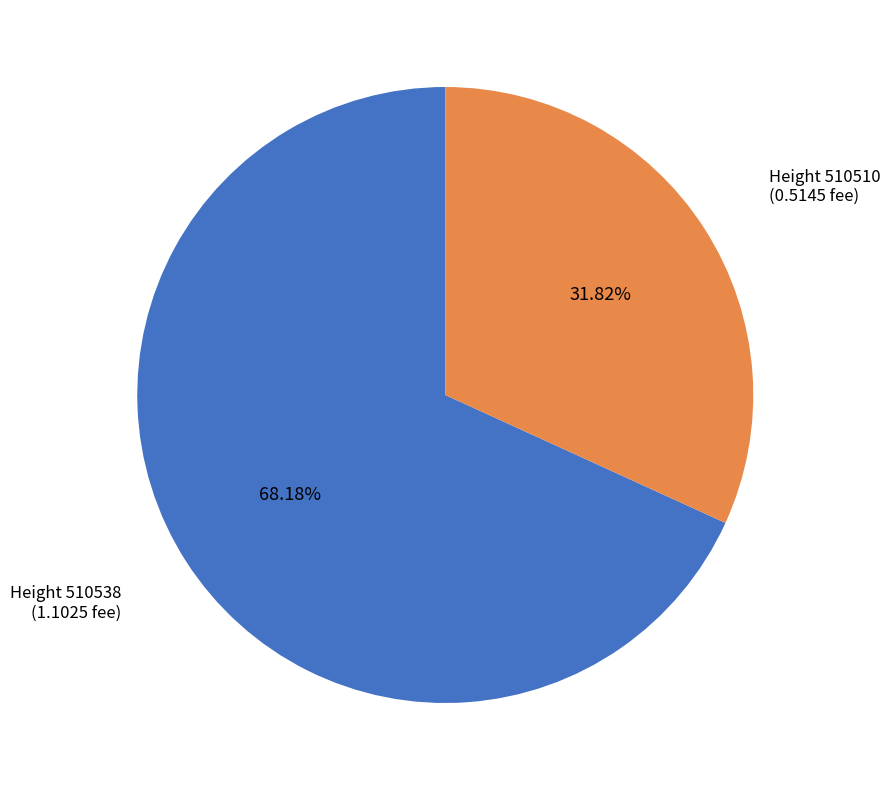

Is there a majority slice in this chart?

Yes